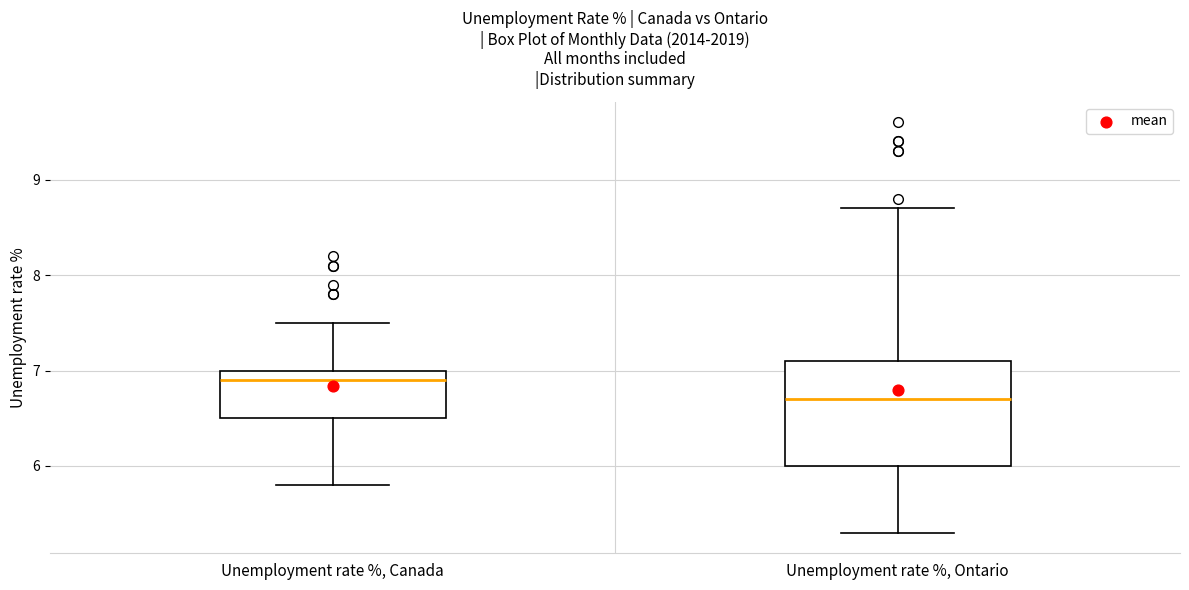

Where does the lower whisker of the box for Unemployment rate %, Canada end on the y-axis? The values are not printed on the chart, so give them approximately, as read against the axis.

5.8